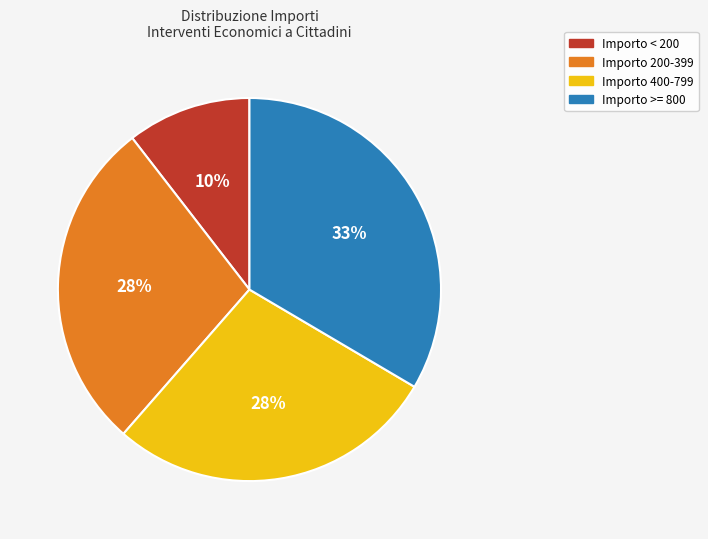

Is there a majority slice in this chart?

No